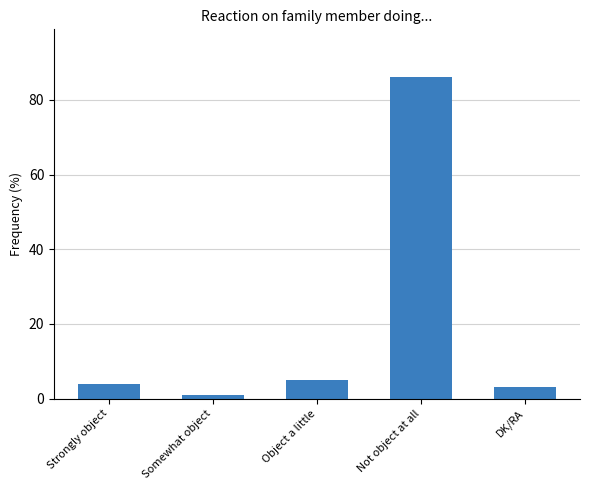

What is the change in value from Not object at all to DK/RA?

-83